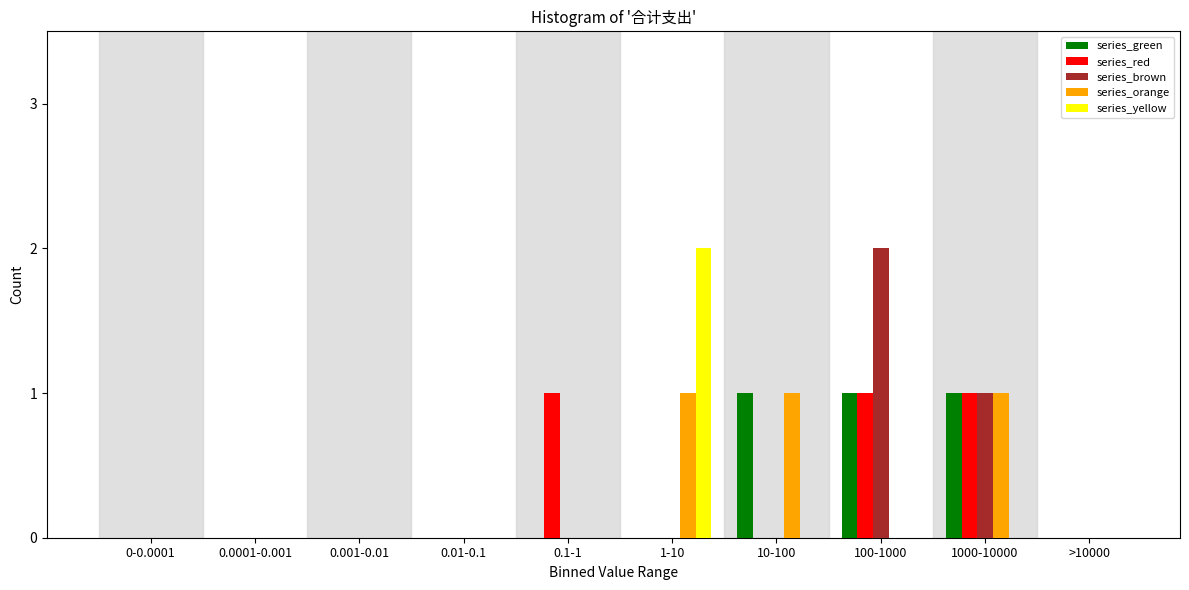

True or false: series_green has a value of 0 at >10000.

True